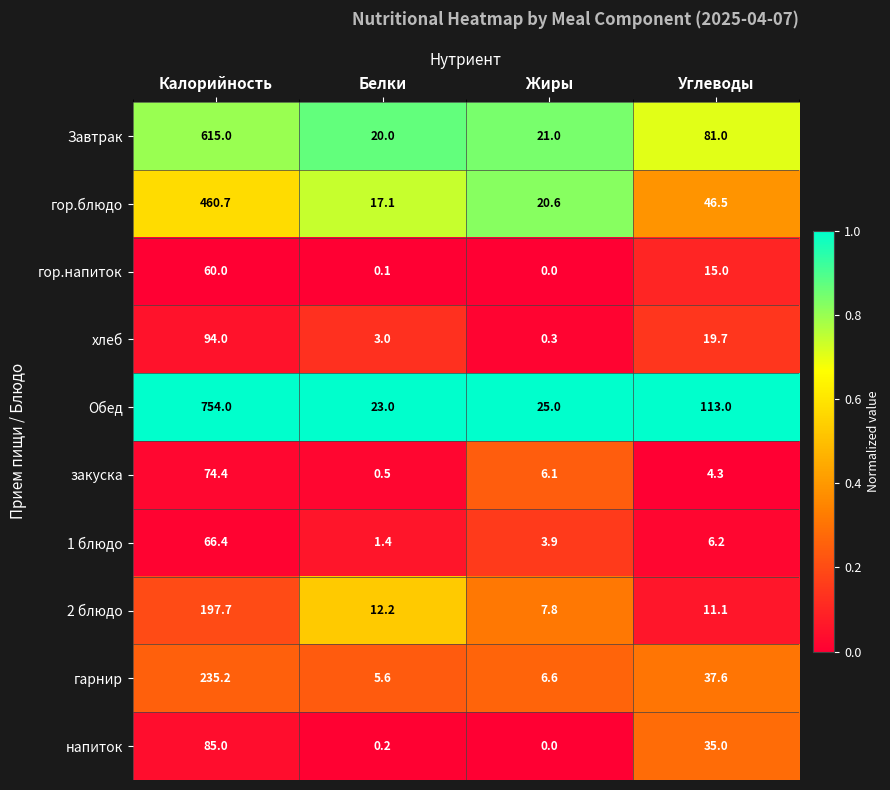

What is the total value across all series at Белки?

83.1